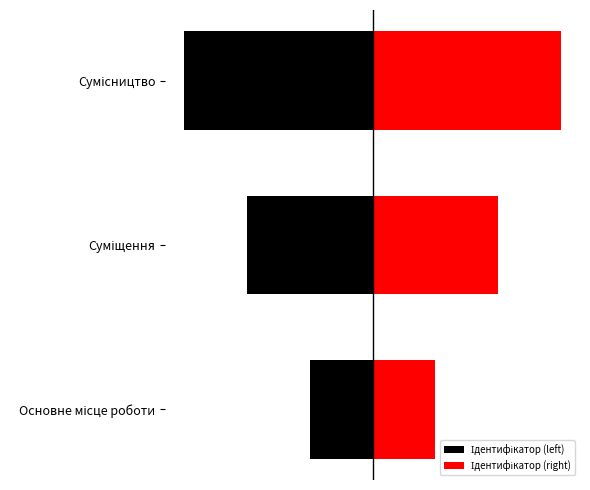

What is the difference between the maximum and minimum values in the Ідентифікатор (left) series?

2